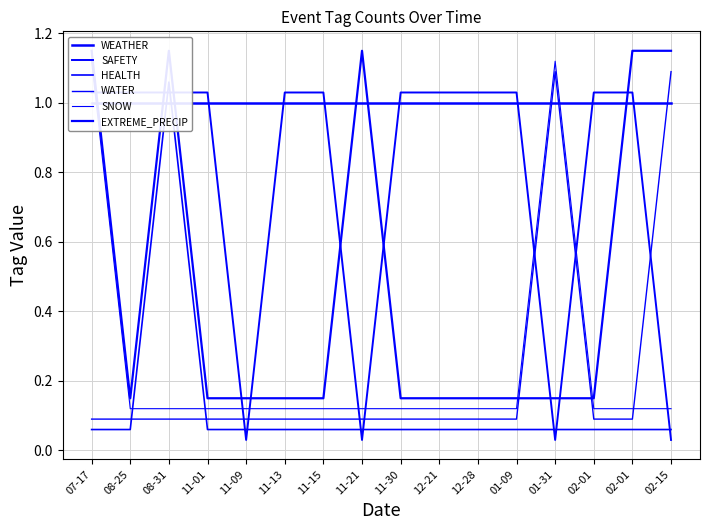

What value does the WATER series have at 07-17?

0.1